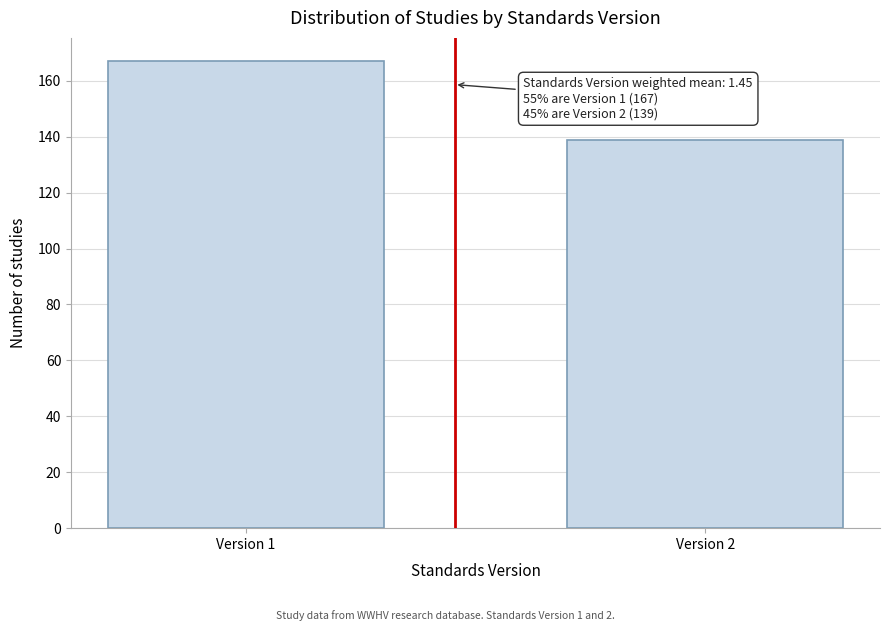

Reading left to right, transcribe all the data shown in this chart.

167	139